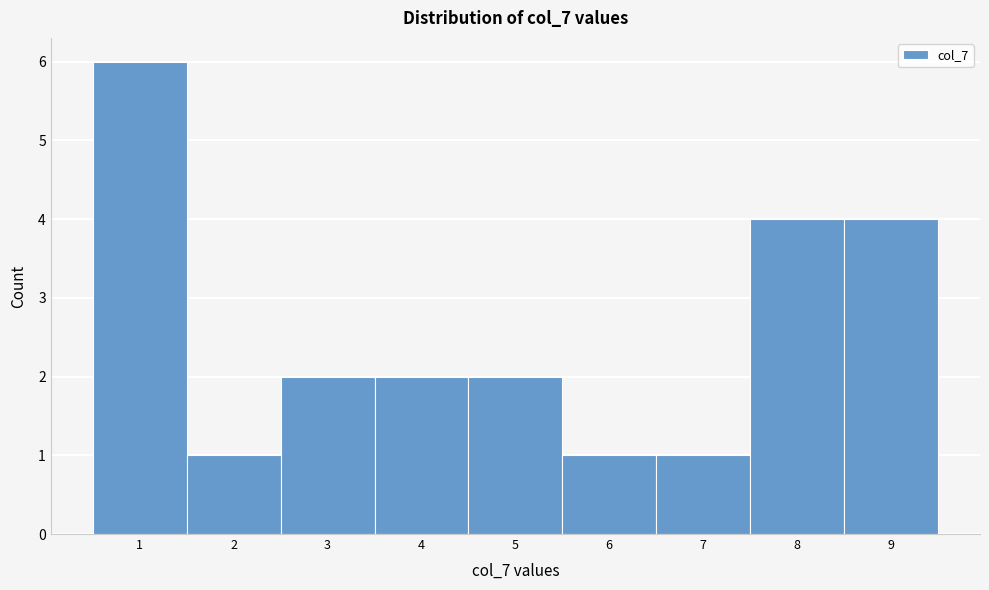

What is the height of the bar covering 7.5 to 8.5 on the x-axis? The values are not printed on the chart, so give them approximately, as read against the axis.

4